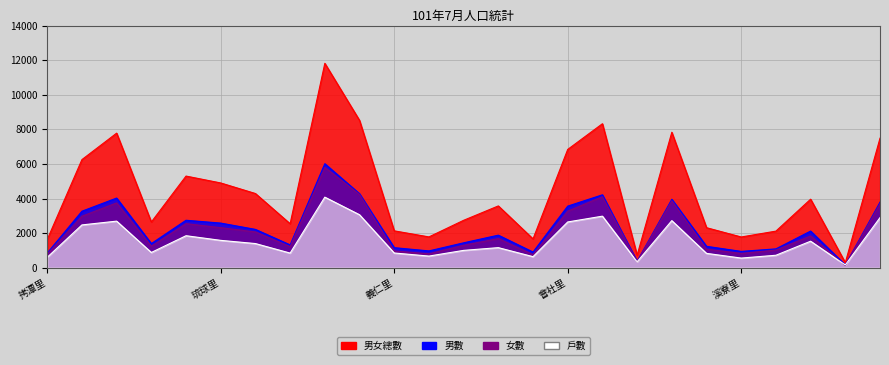

What is the average value of the 女數 series?

2108